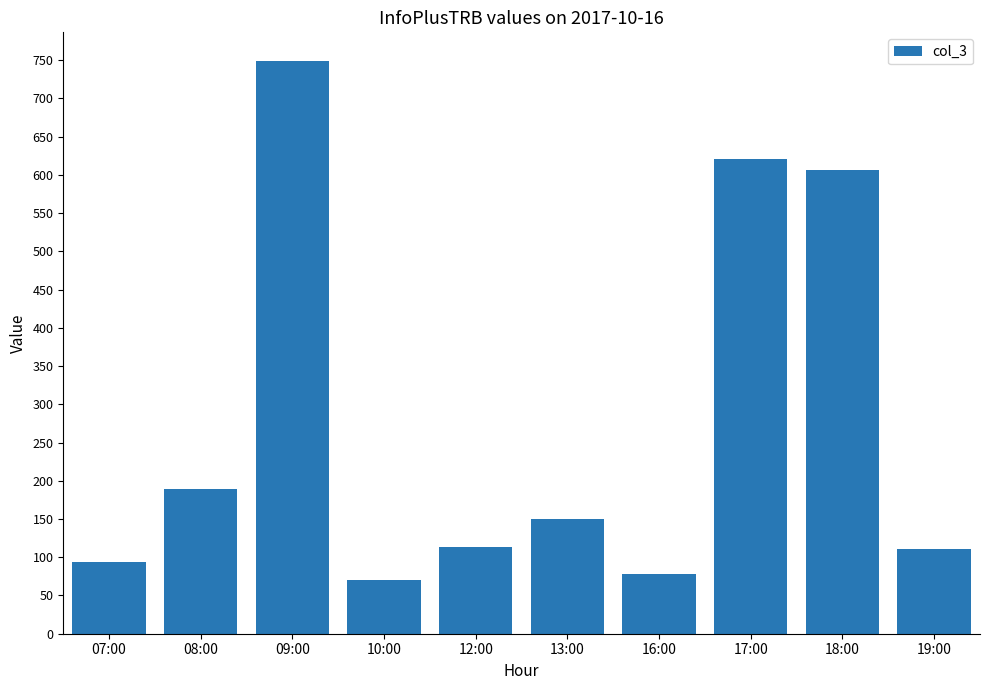

At which label does the data first exceed 150?

08:00